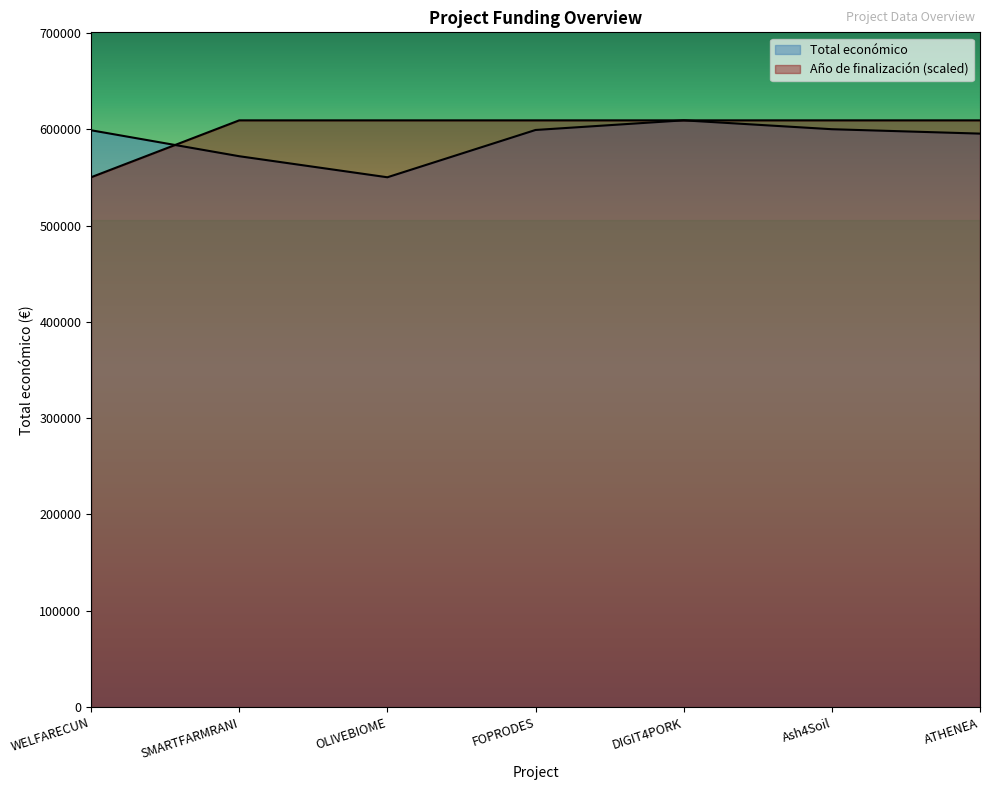

How many values in the Total económico series are below 598909?

3